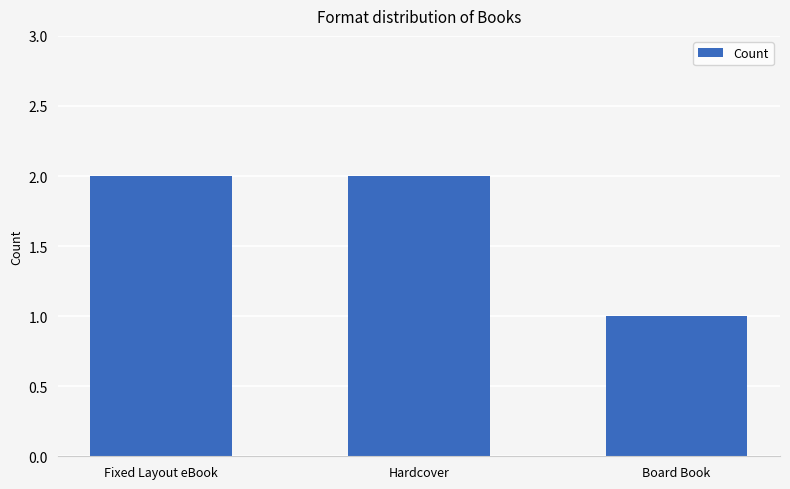

What is the maximum value shown in the chart?

2